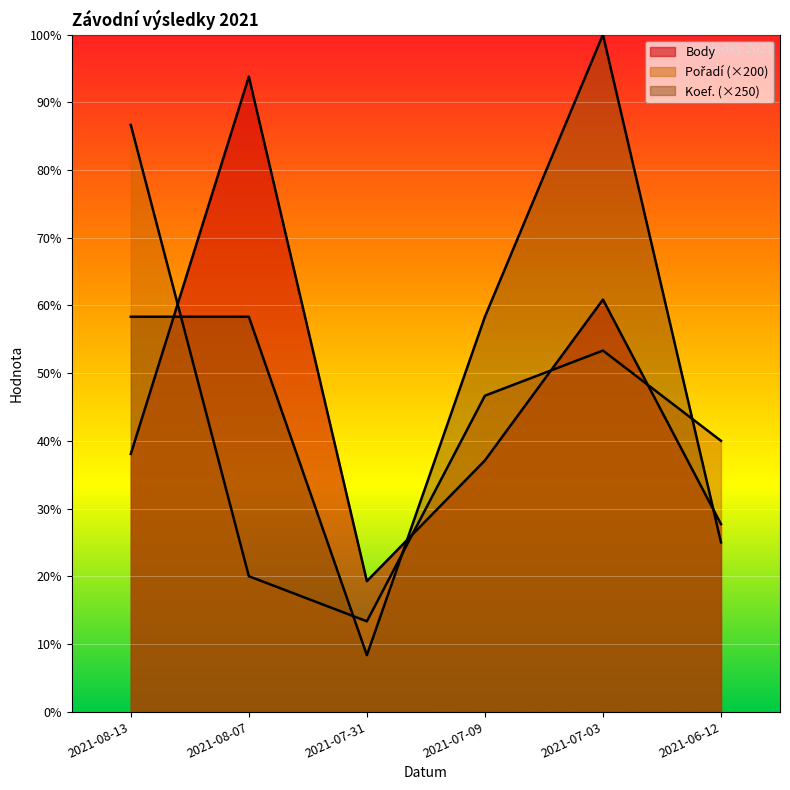

At 2021-07-03, list the series in order from smallest to largest.

Pořadí, Body, Koef.